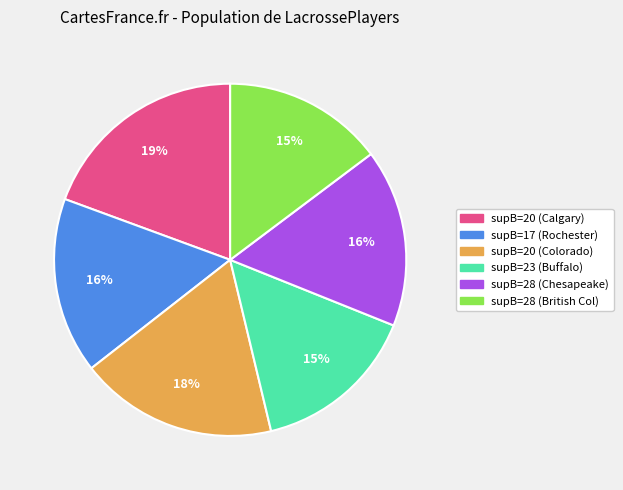

Is there any slice that represents more than half of the pie?

No